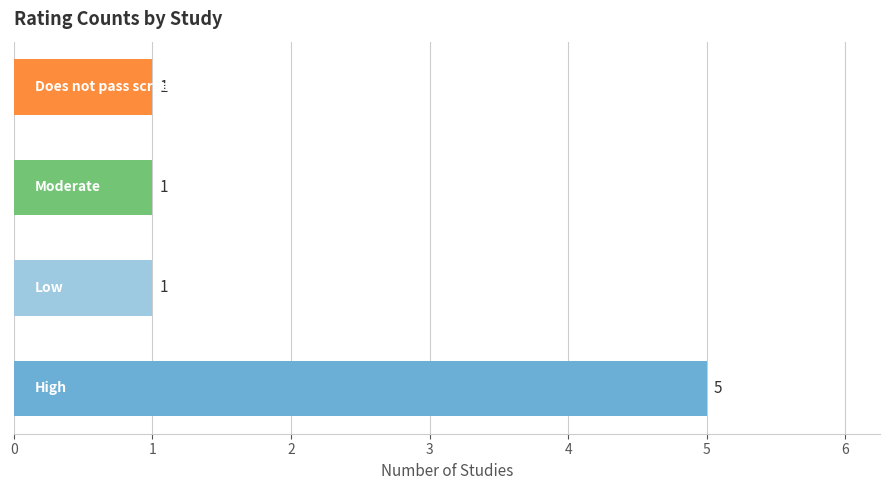

How many distinct data groups are displayed?

1